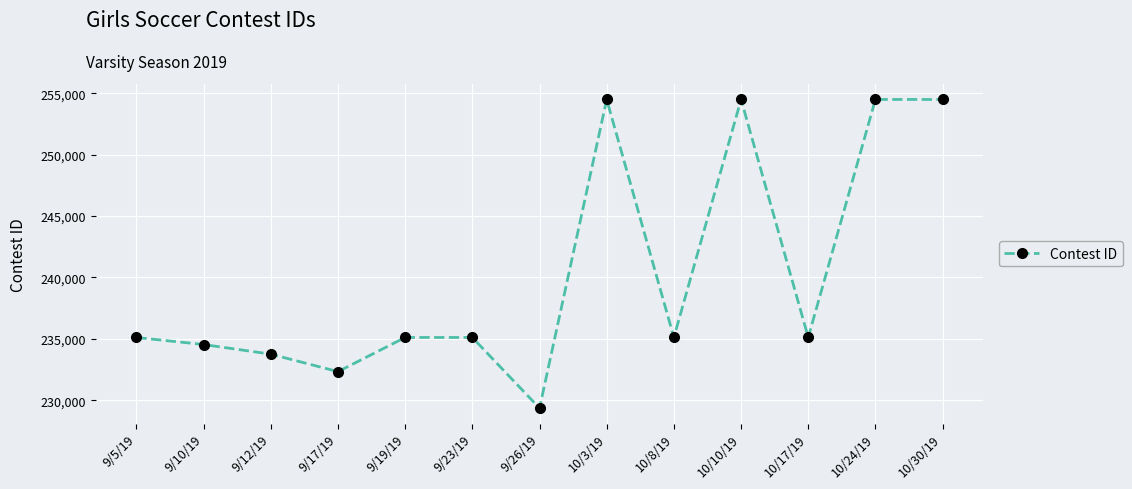

What position from the right is 9/12/19?

11